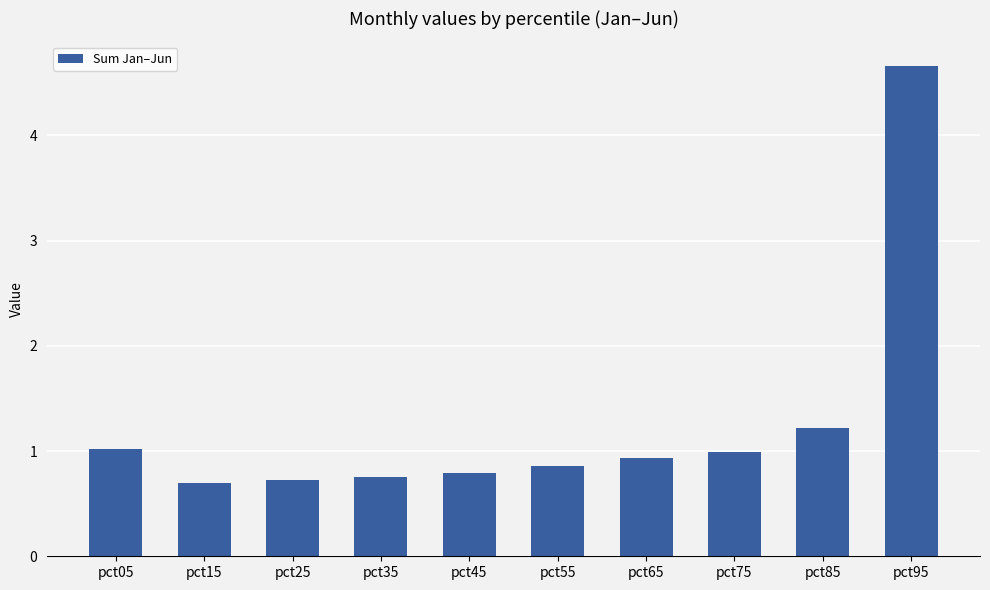

What is the change in value from pct25 to pct85?

+0.5